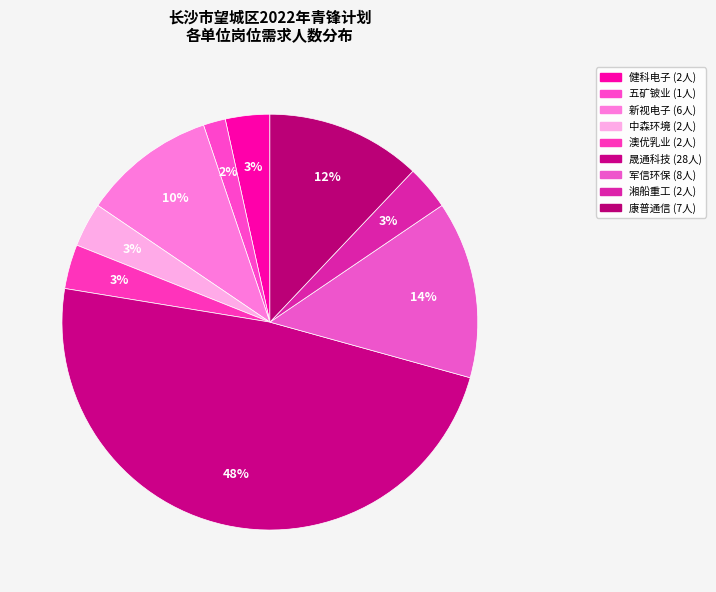

Is there a majority slice in this chart?

No